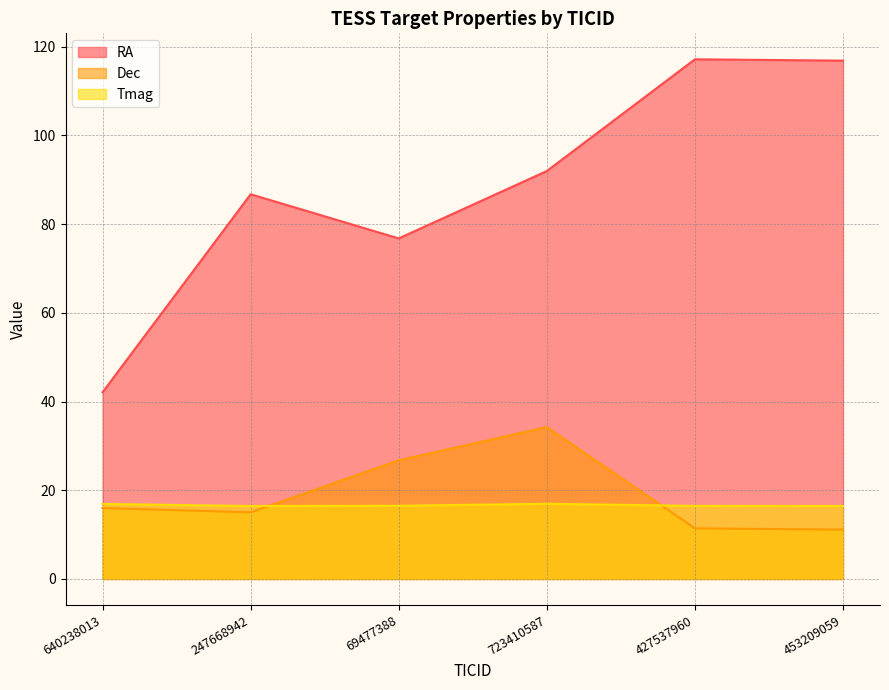

True or false: RA and Dec intersect in this chart.

False